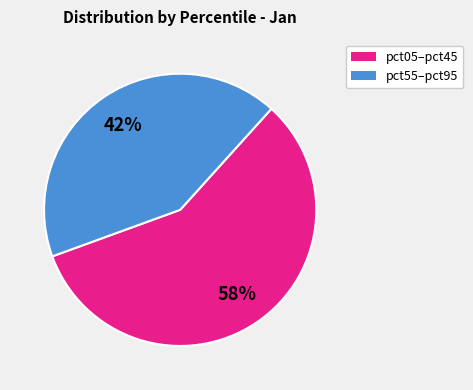

To the nearest percent, what is the difference between the largest and smallest slice percentages?

16%